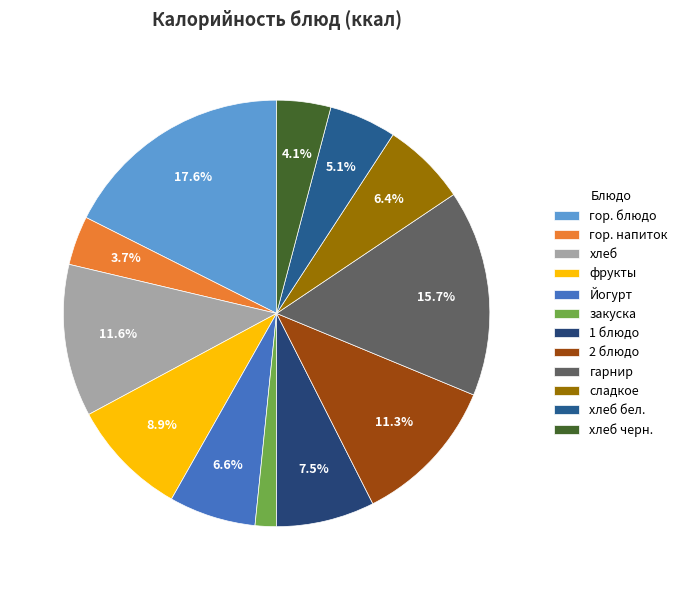

Approximately how many times larger is the value at хлеб черн. compared to гарнир?

0.3